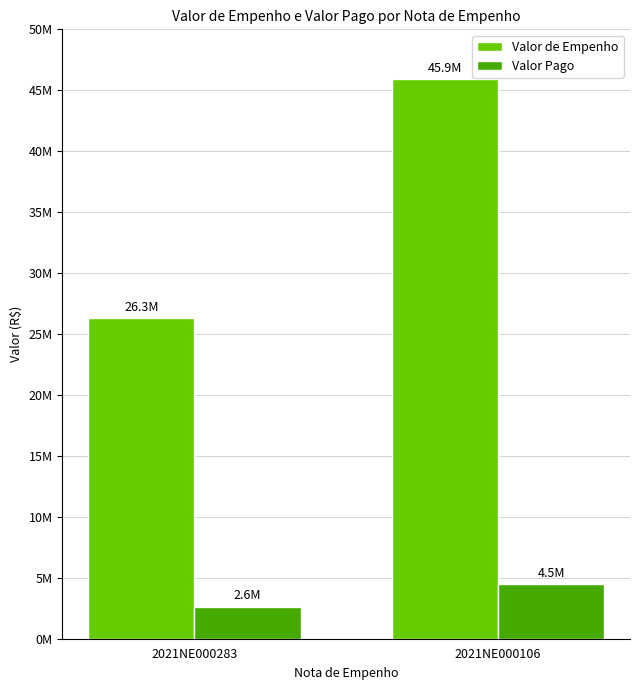

At which label does Valor Pago first exceed 4452126?

2021NE000106